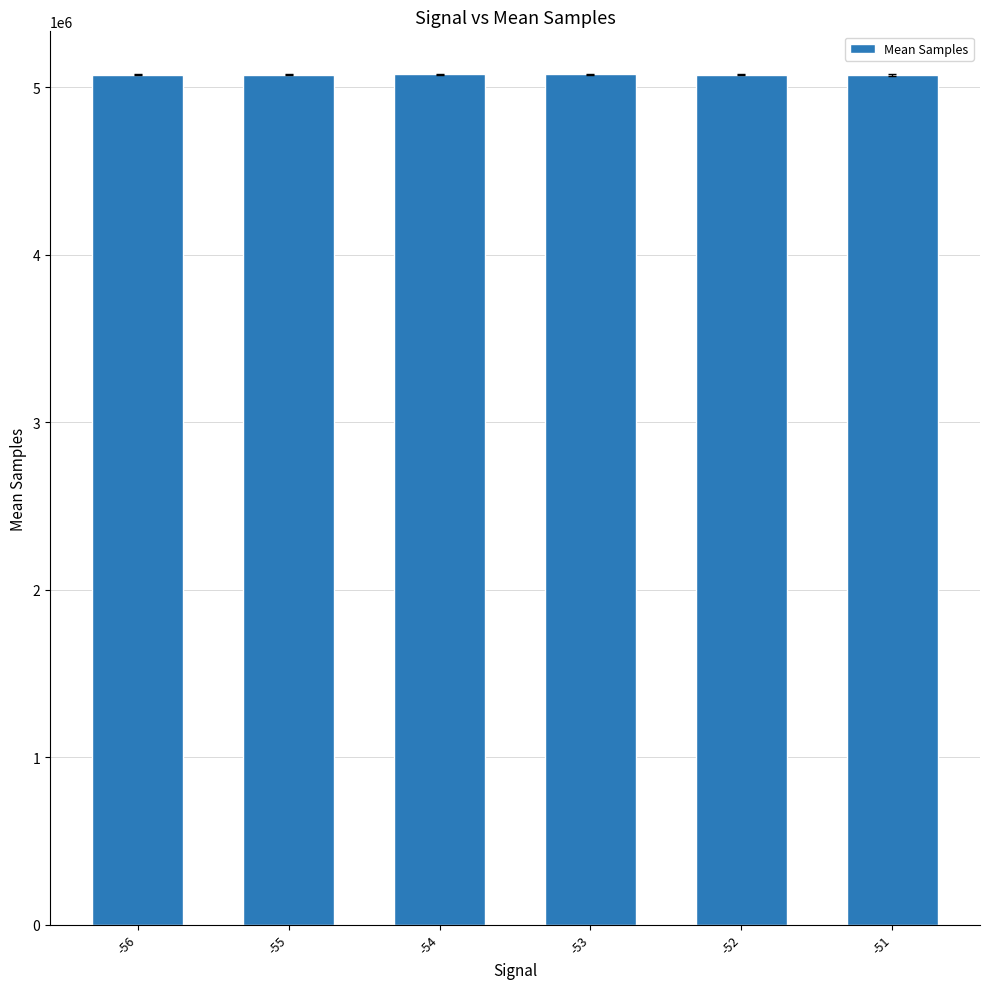

The value at -51 is 1688520. True or false?

False